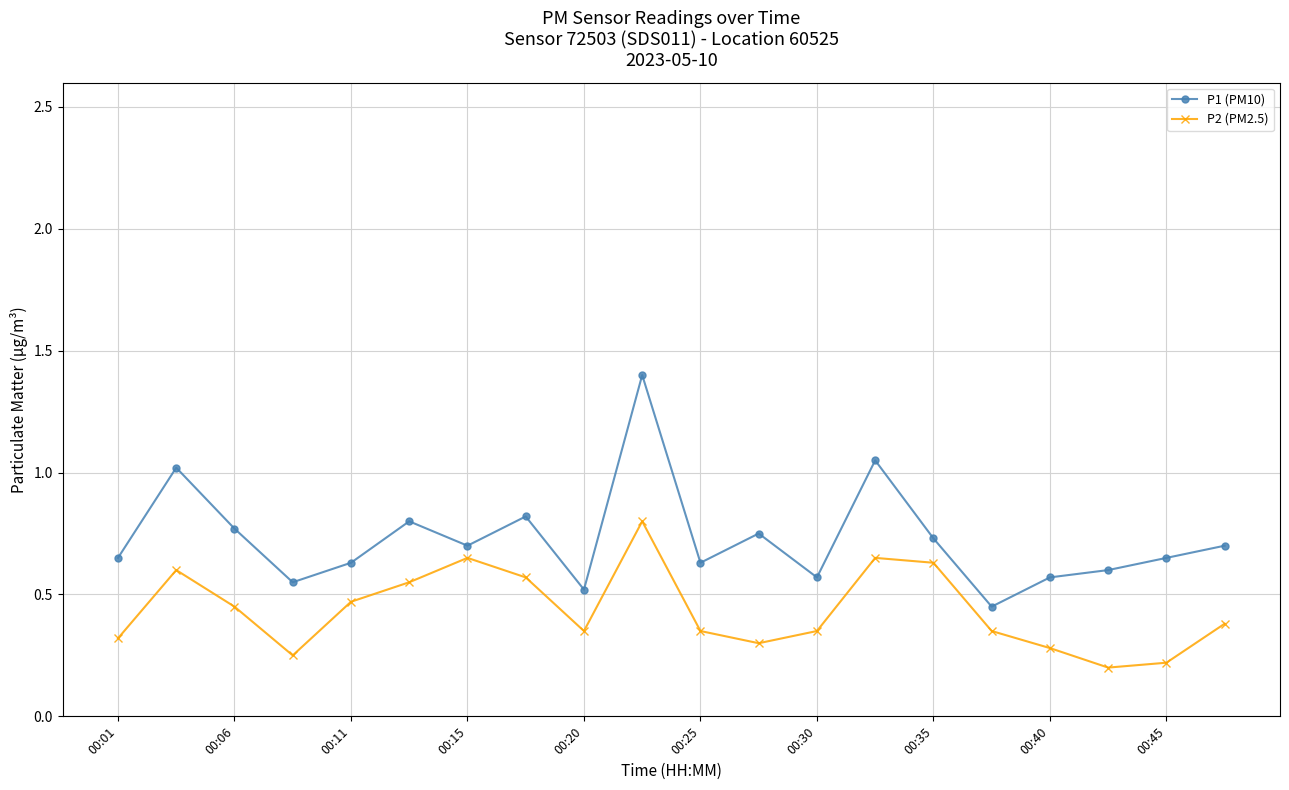

True or false: P2 (PM2.5) has more than 1 interior local peaks.

True